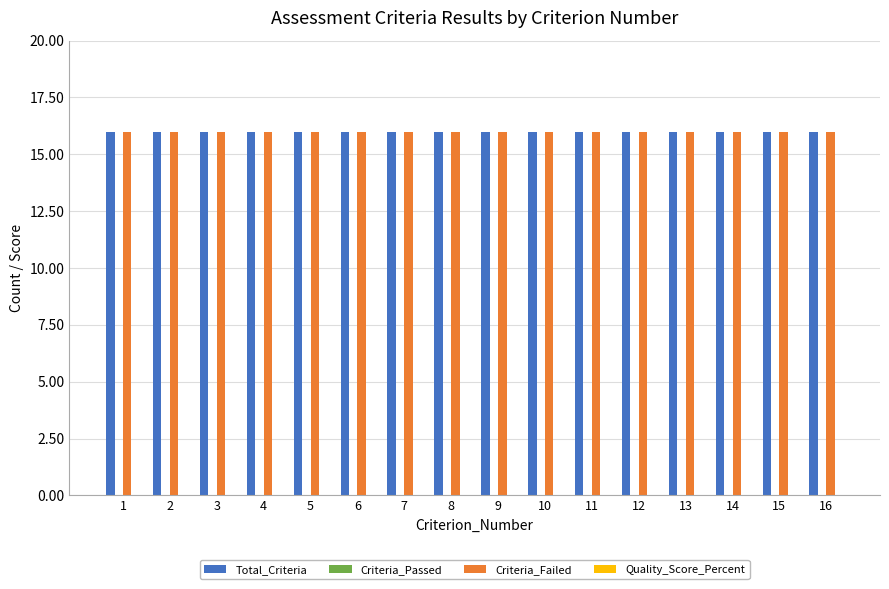

Rank the series by their maximum value, from highest to lowest.

Total_Criteria, Criteria_Failed, Criteria_Passed, Quality_Score_Percent